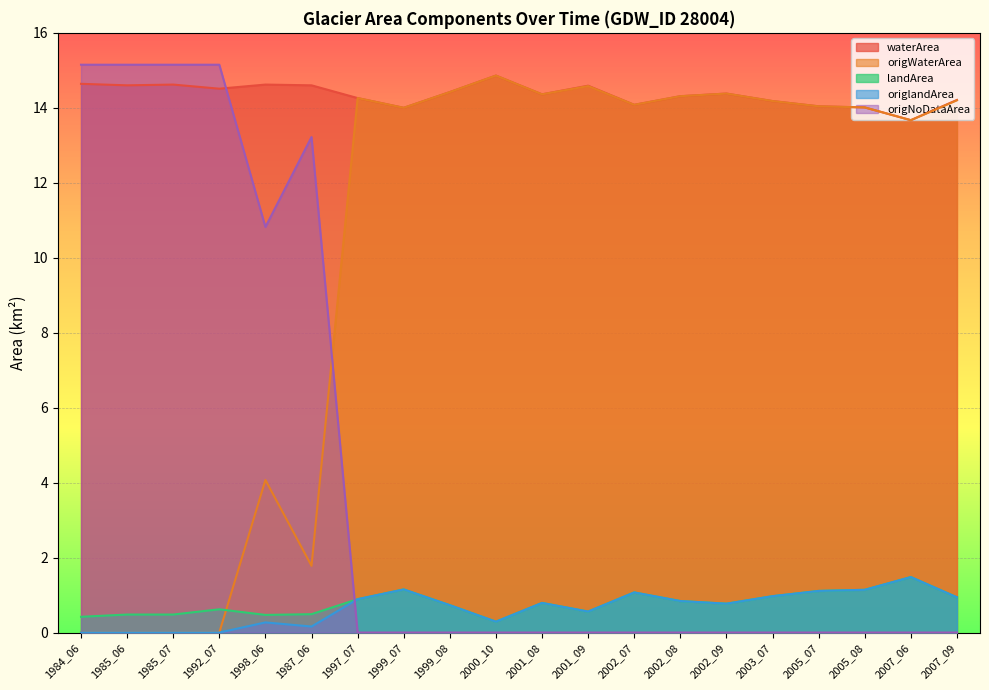

How many lines are shown in the chart?

5